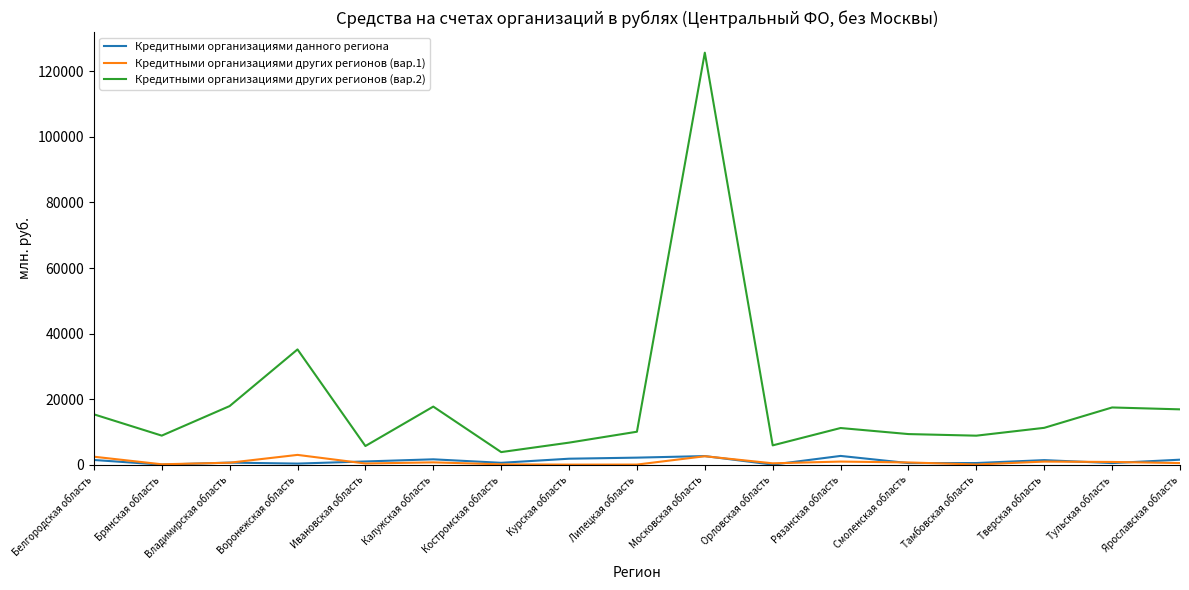

Which series has the widest spread of values?

Кредитными организациями других регионов (вар.2)